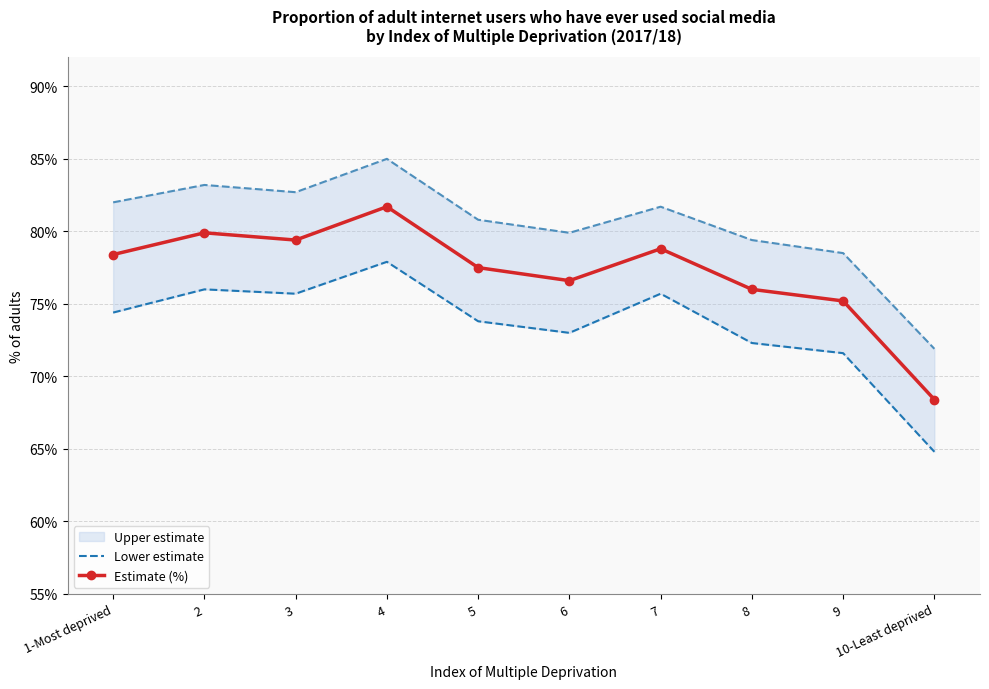

True or false: Estimate (%) has a value of 76.6 at 6.

True